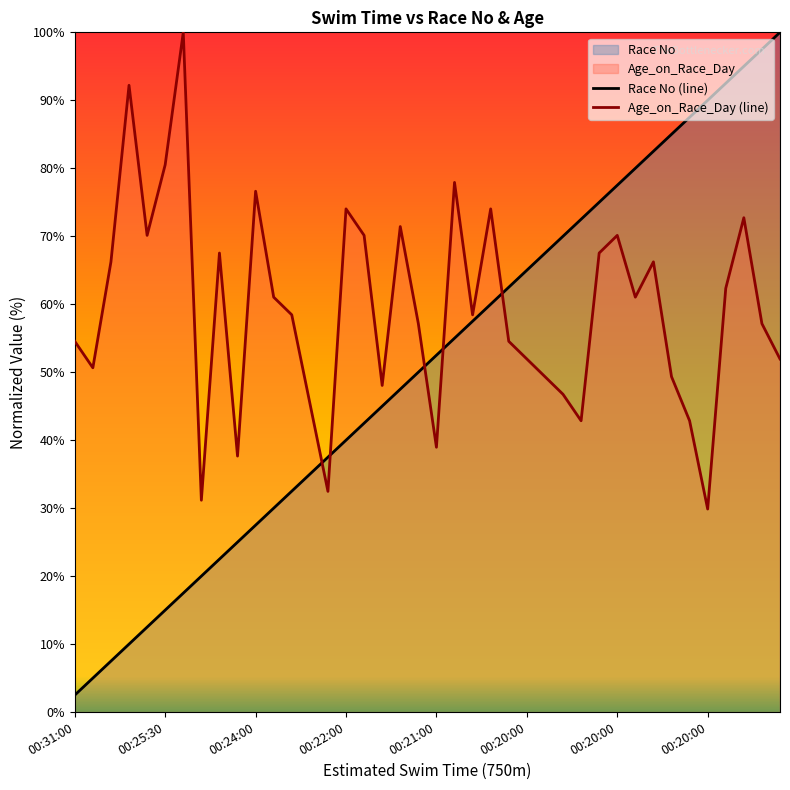

How many data points in Race No (line) are above 52?

20